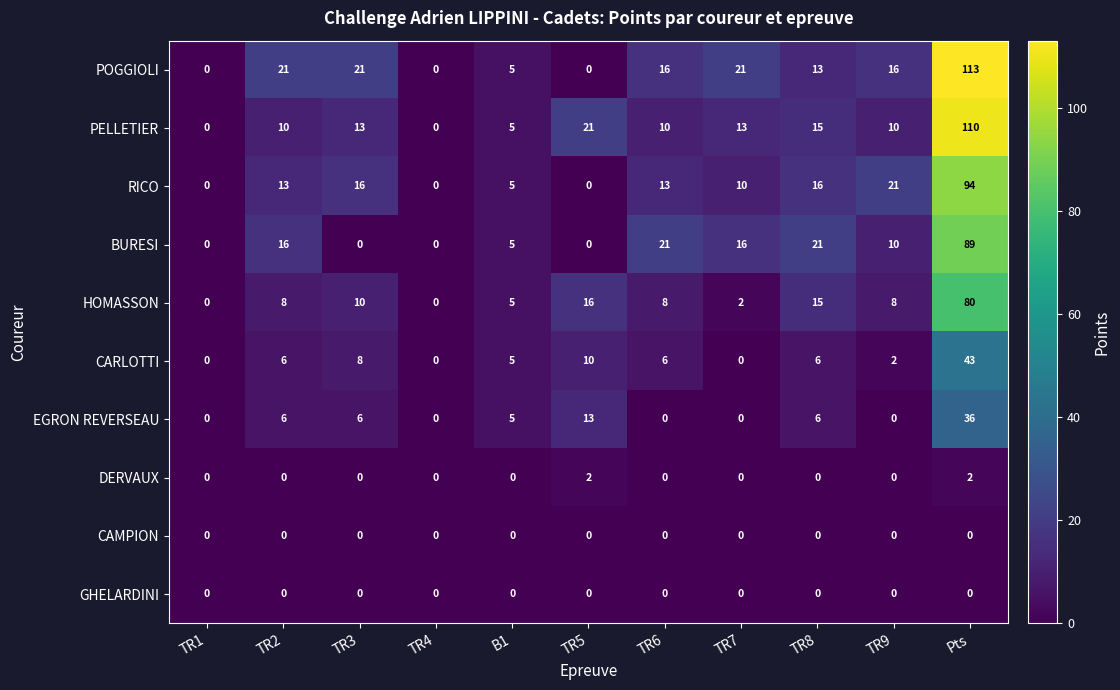

What is the sum of the HOMASSON values at TR9 and Pts?

88